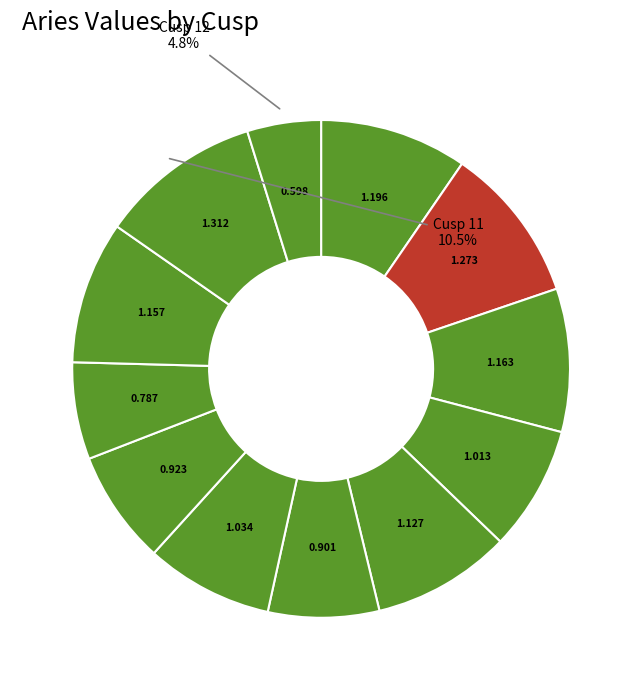

What is the smallest slice in the pie chart?

Cusp 12